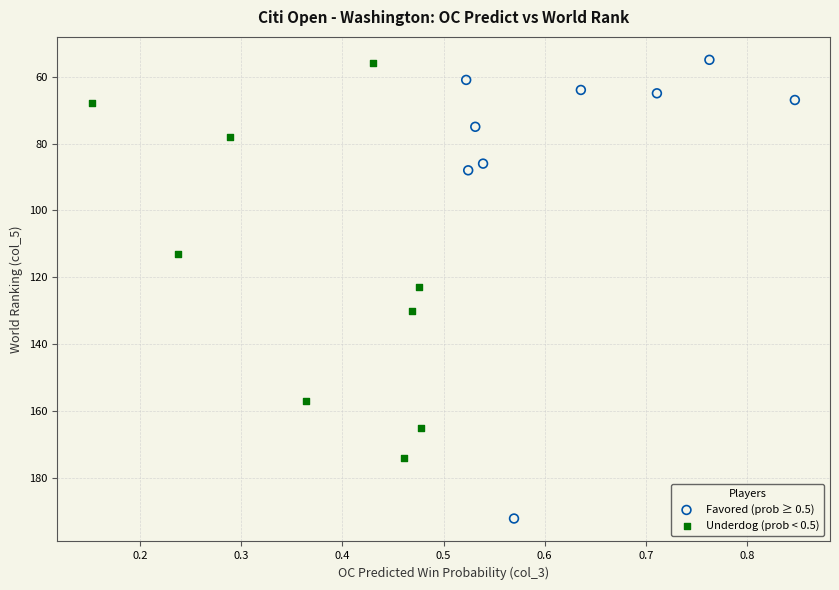

Which series has the widest spread of Y values?

Favored (prob ≥ 0.5)